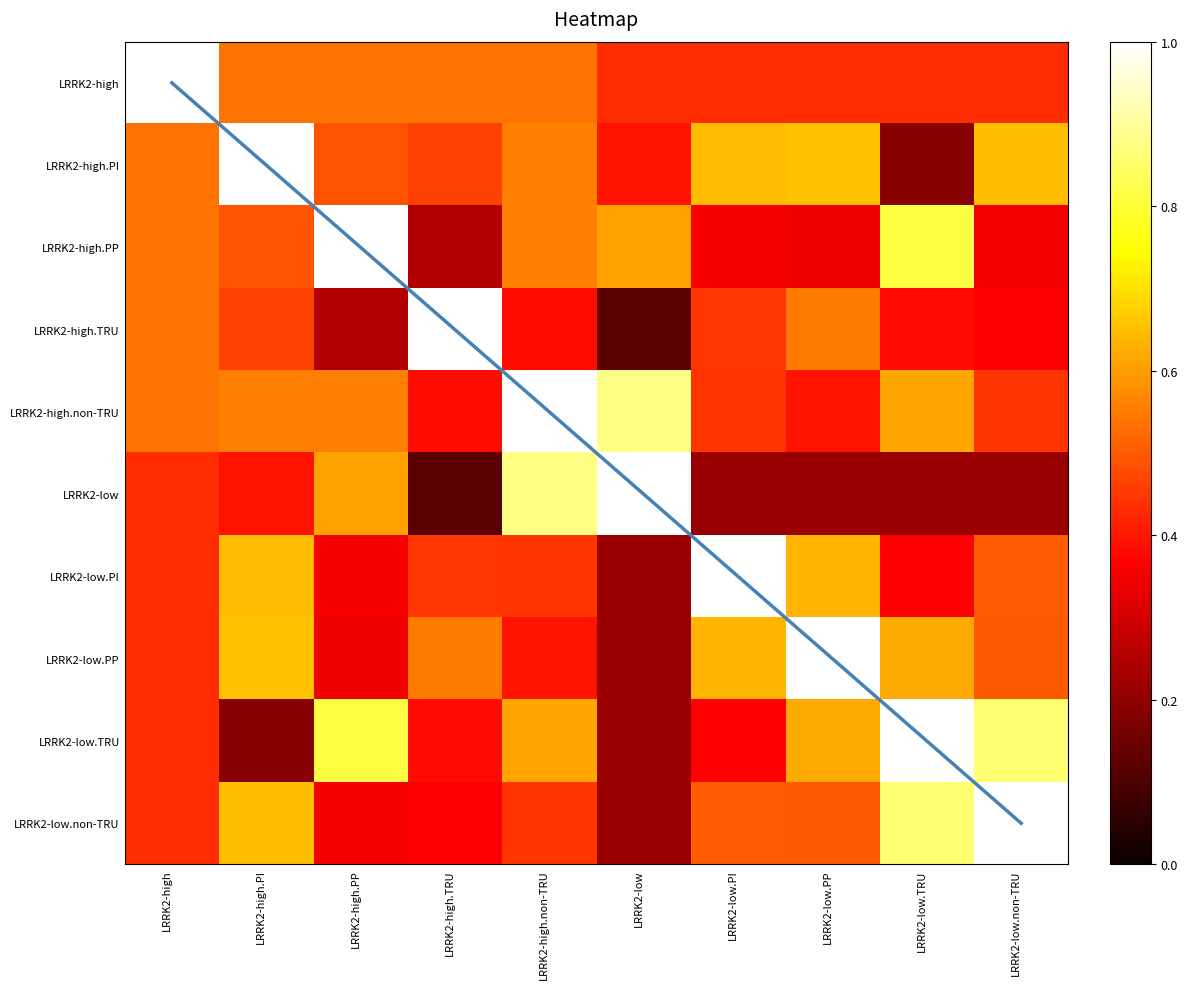

What is the difference between the maximum and minimum values in the diagonal series?

9.0